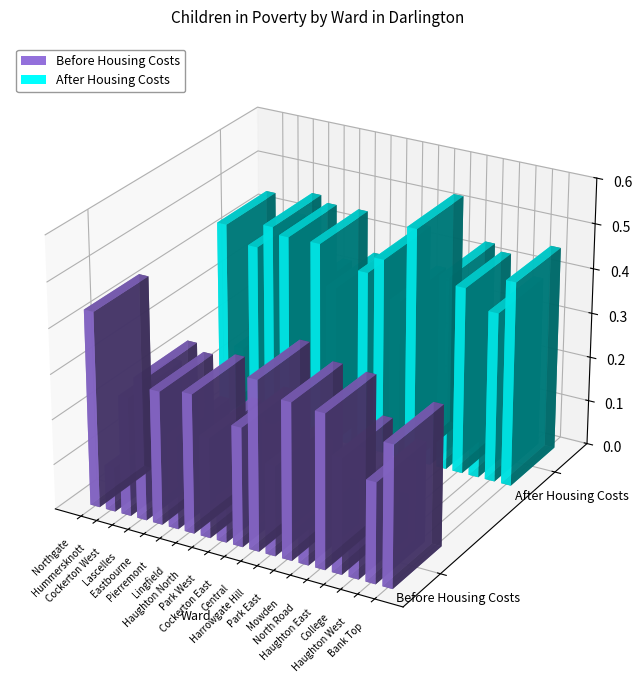

Which series has the widest spread of values?

After Housing Costs